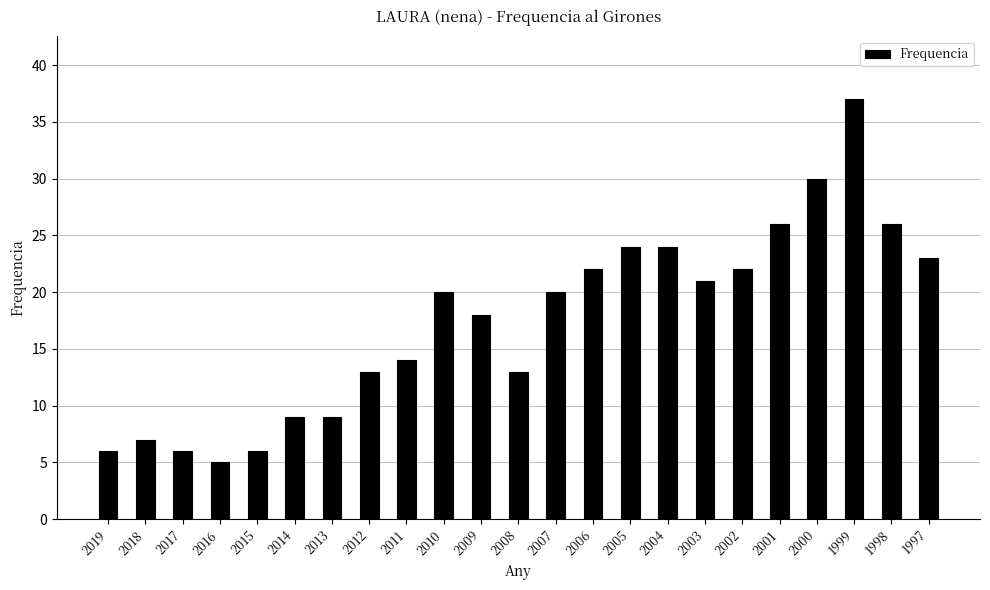

Reading left to right, list all the values displayed in this chart.

6	7	6	5	6	9	9	13	14	20	18	13	20	22	24	24	21	22	26	30	37	26	23